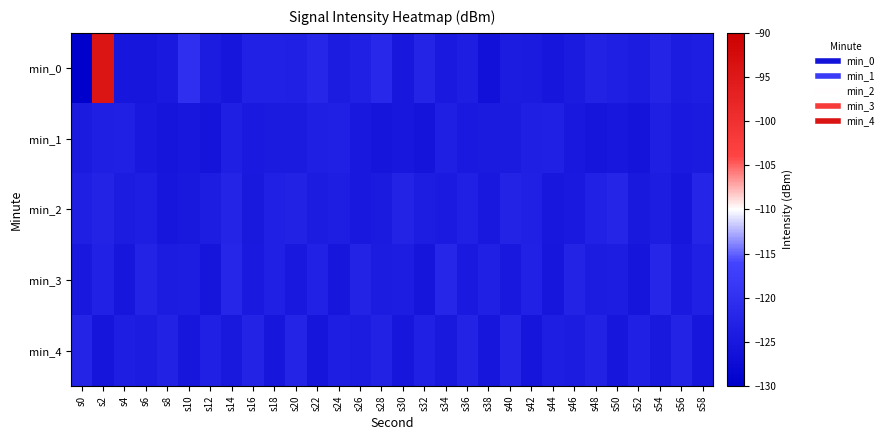

Between s28 and s48, which is larger?

s28